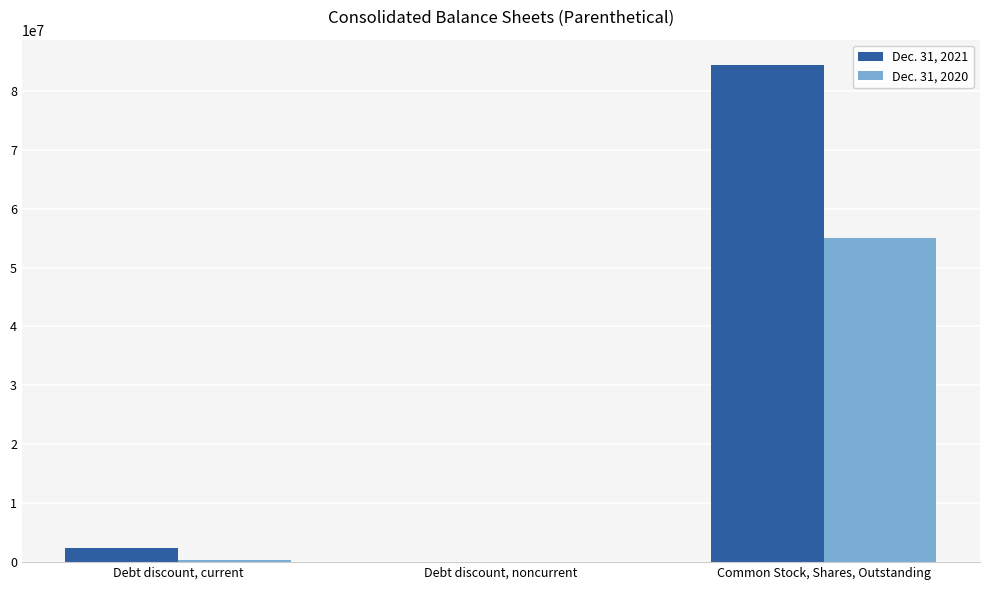

The value of Dec. 31, 2021 at Debt discount, noncurrent is -30396970. True or false?

False